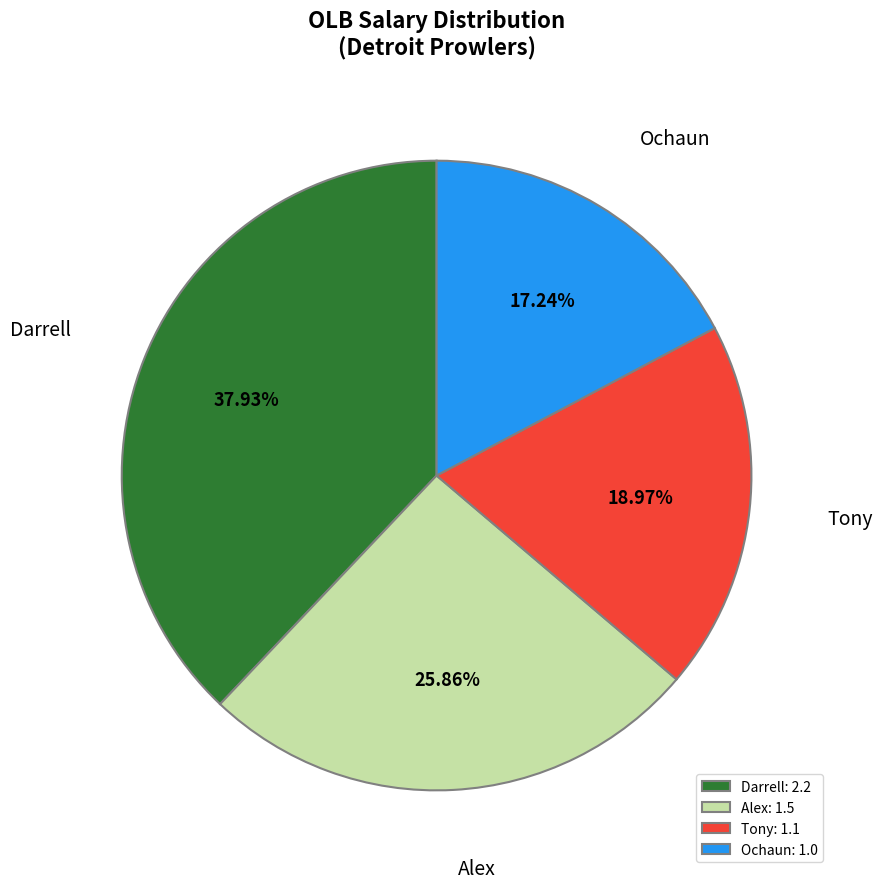

Do Tony and Ochaun together represent more than half of the pie?

No